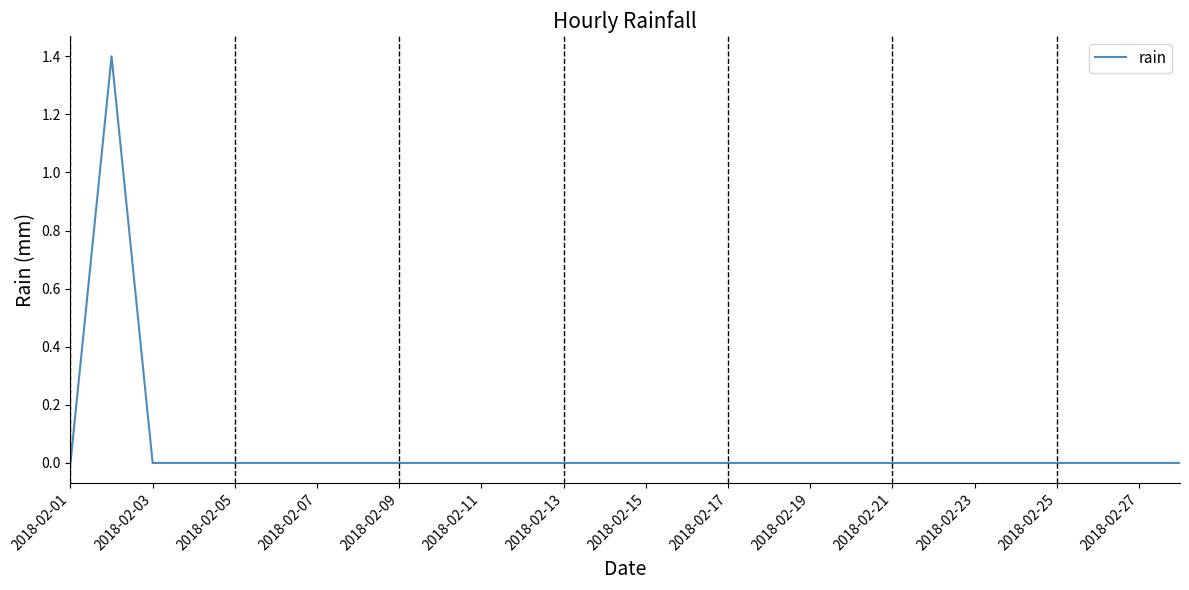

What is the difference between the maximum and minimum values?

1.4